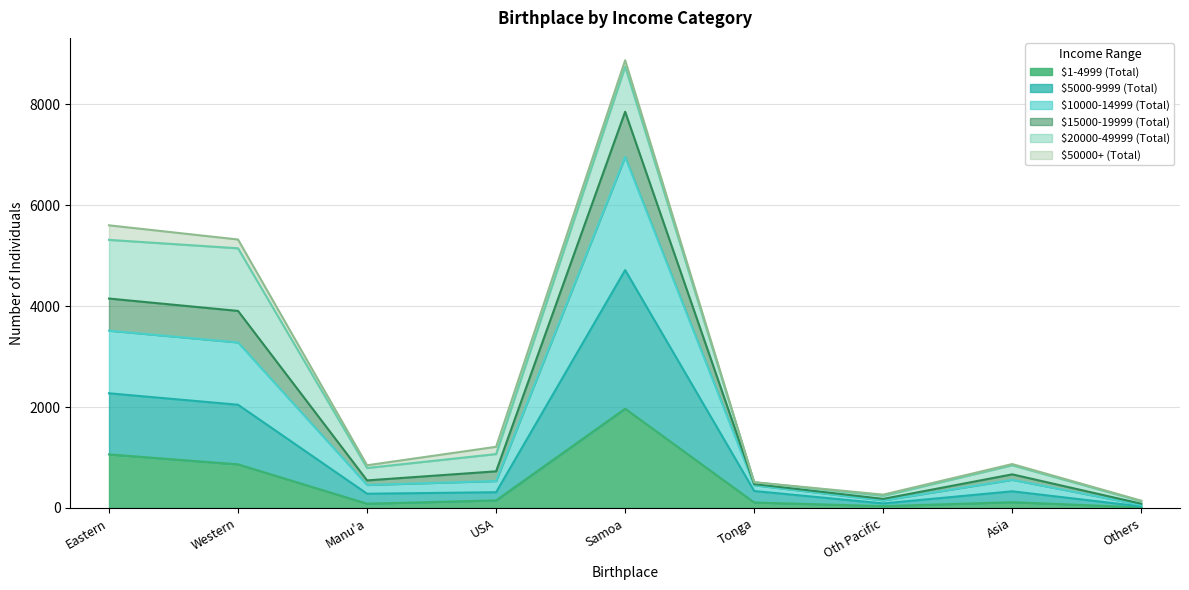

Which category has the highest value in the $1-4999 (Total) series?

Samoa